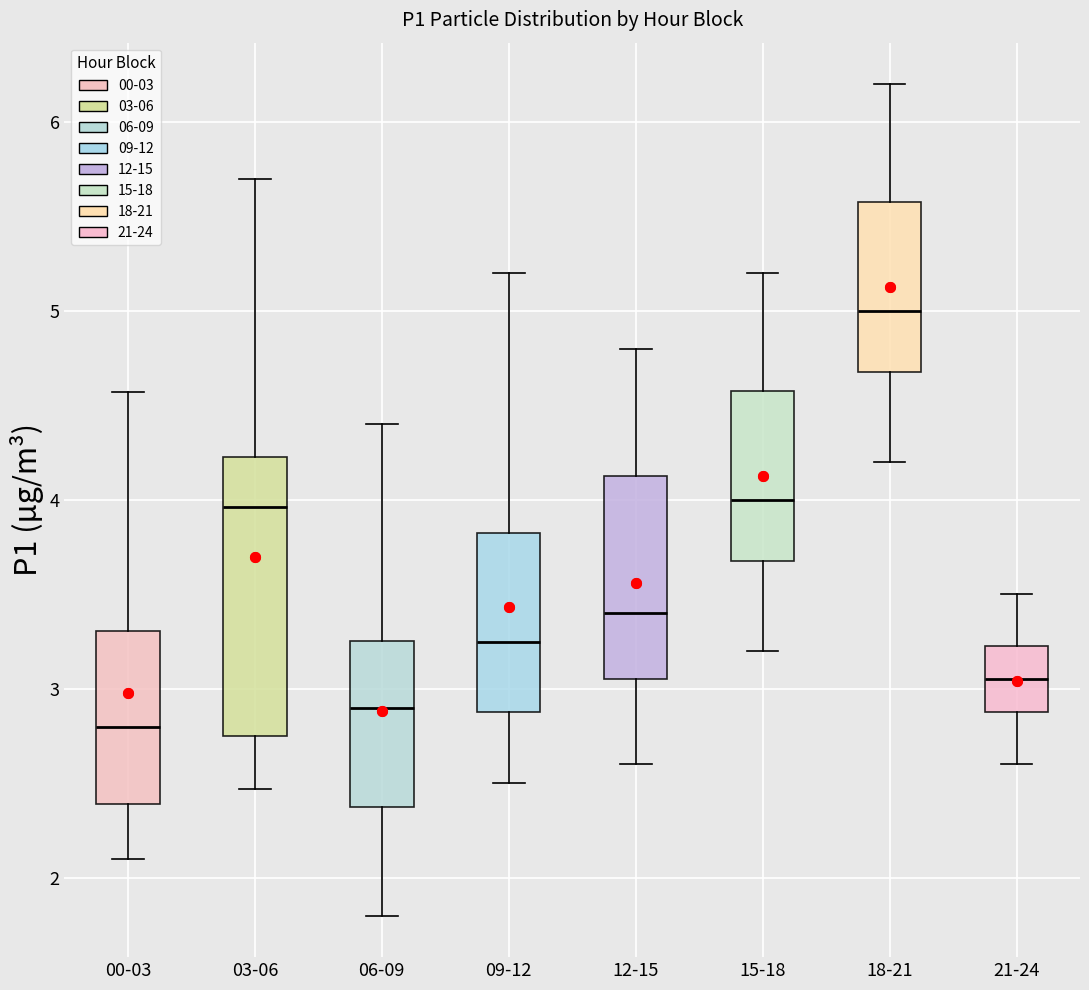

Reading left to right, transcribe this box plot: for each box, give where its median line is, the range the box spans, and where its two whiskers end, as read against the y-axis. The values are not printed on the chart, so give them approximately, as read against the axis.

00-03: median 2.8, box 2.4 to 3.3, whiskers 2.1 to 4.6
03-06: median 4.0, box 2.8 to 4.2, whiskers 2.5 to 5.7
06-09: median 2.9, box 2.4 to 3.3, whiskers 1.8 to 4.4
09-12: median 3.3, box 2.9 to 3.8, whiskers 2.5 to 5.2
12-15: median 3.4, box 3.1 to 4.1, whiskers 2.6 to 4.8
15-18: median 4.0, box 3.7 to 4.6, whiskers 3.2 to 5.2
18-21: median 5.0, box 4.7 to 5.6, whiskers 4.2 to 6.2
21-24: median 3.1, box 2.9 to 3.2, whiskers 2.6 to 3.5